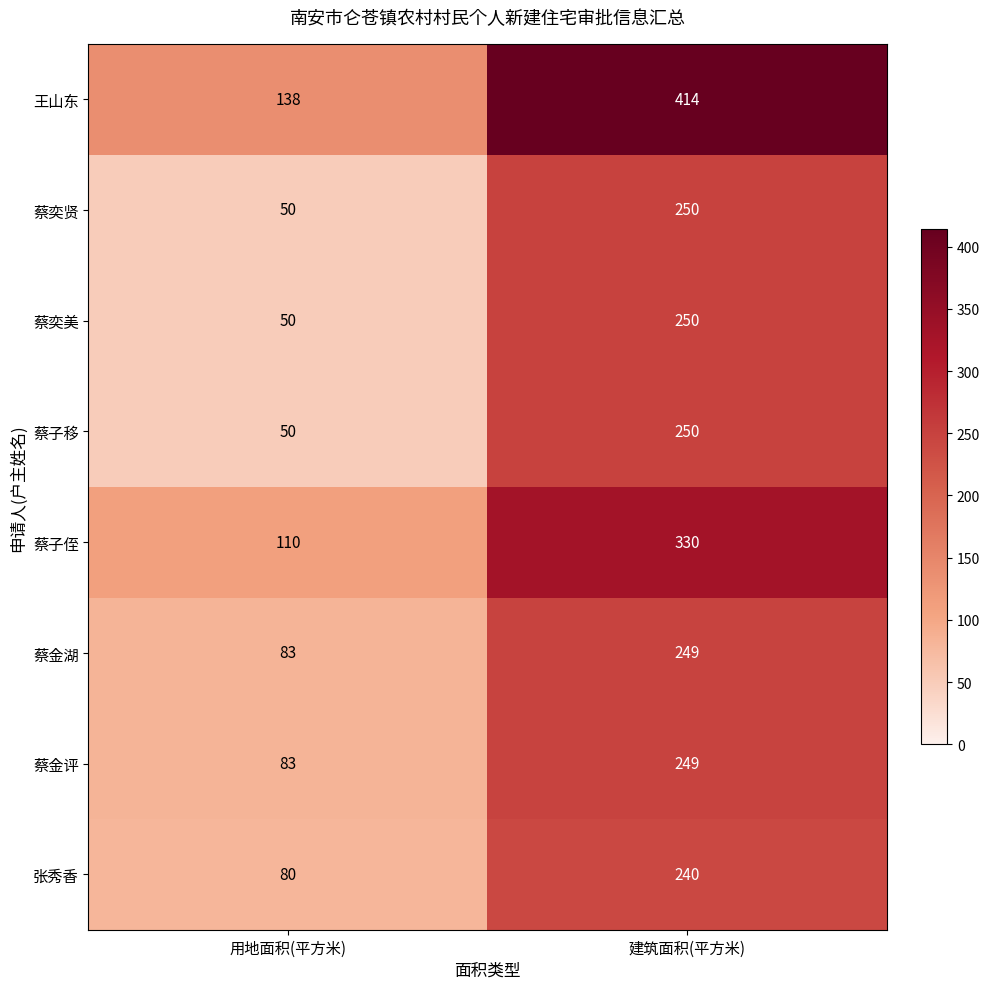

Between 用地面积(平方米) and 建筑面积(平方米), which series saw the biggest shift?

王山东